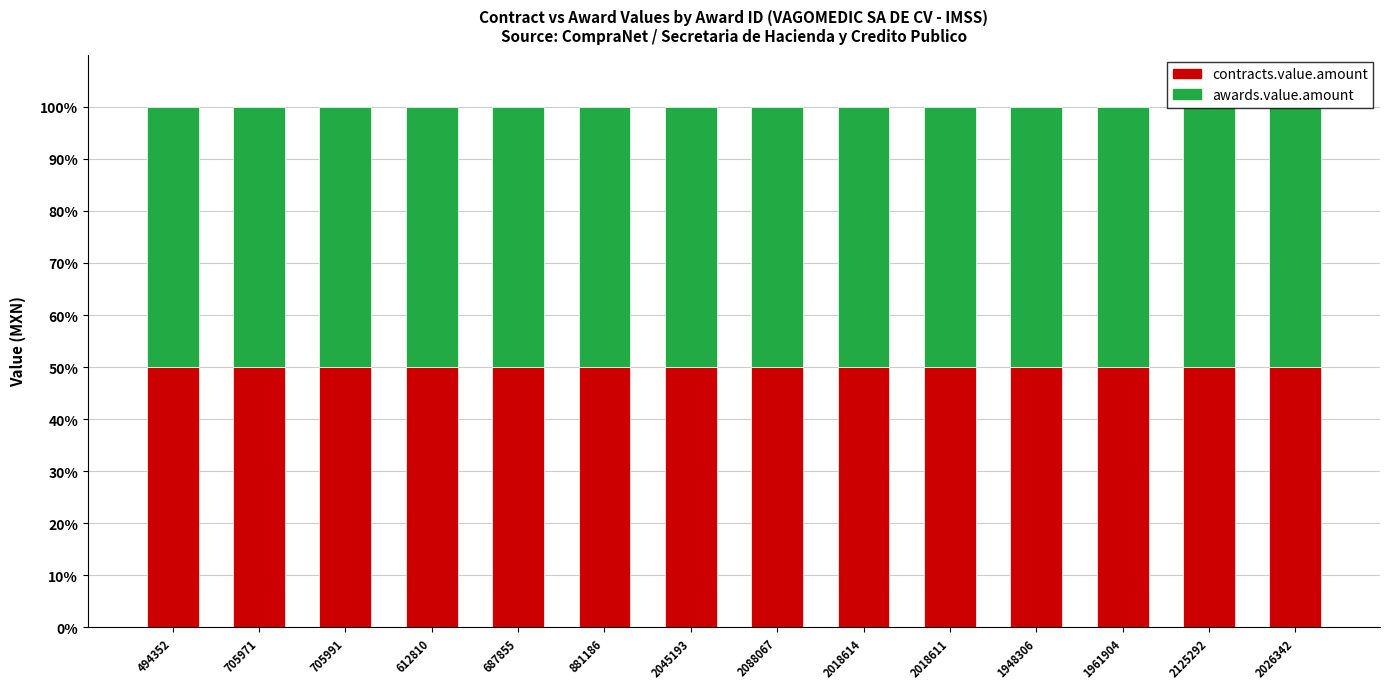

The value of awards.value.amount at 2088067 is 63845.0. True or false?

True